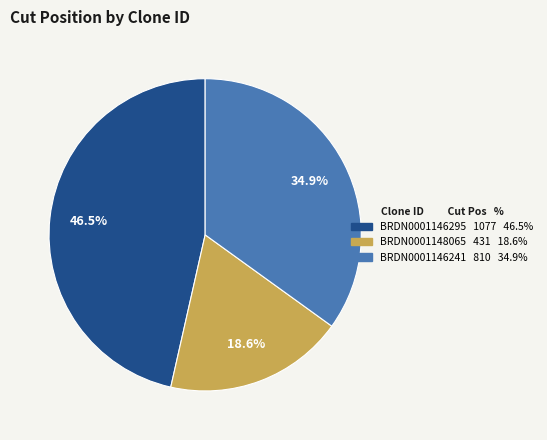

Rank the categories by value from highest to lowest.

BRDN0001146295, BRDN0001146241, BRDN0001148065